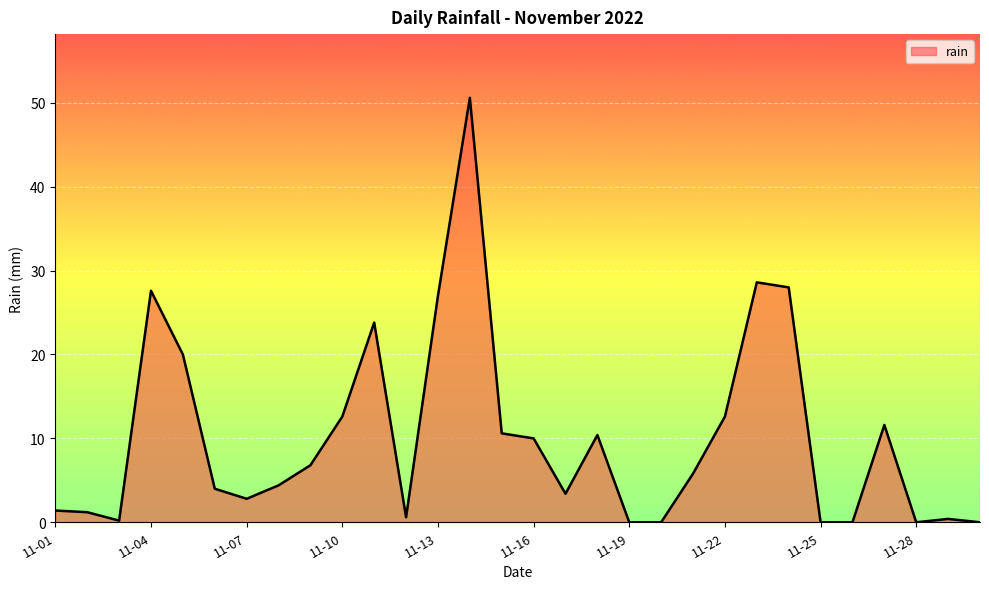

How many values are below 5?

15